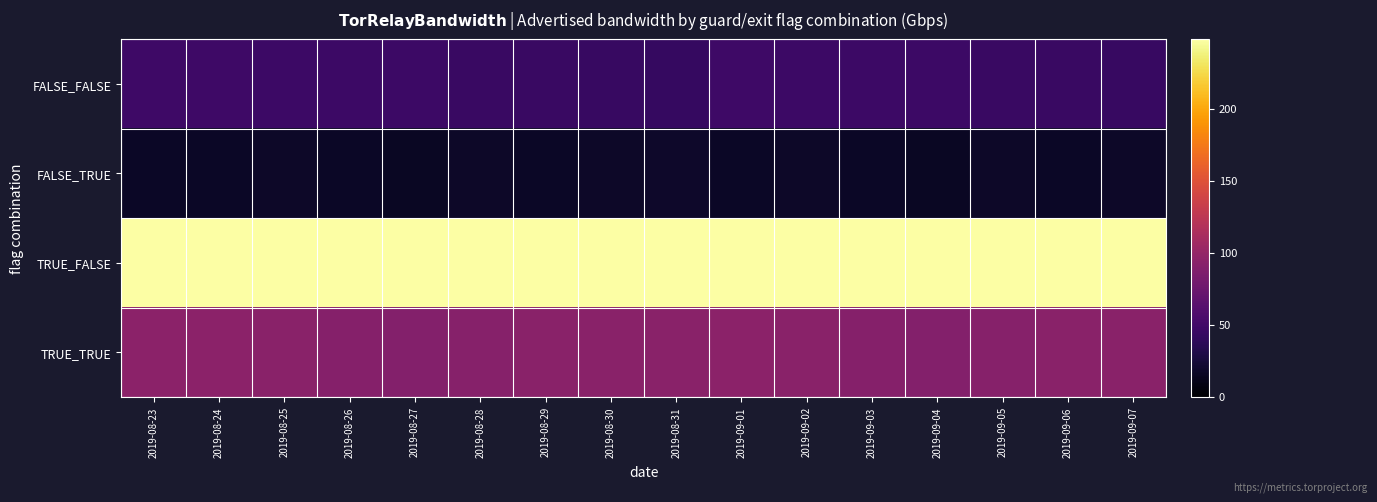

At which category does the chart reach its peak across all series?

2019-08-30